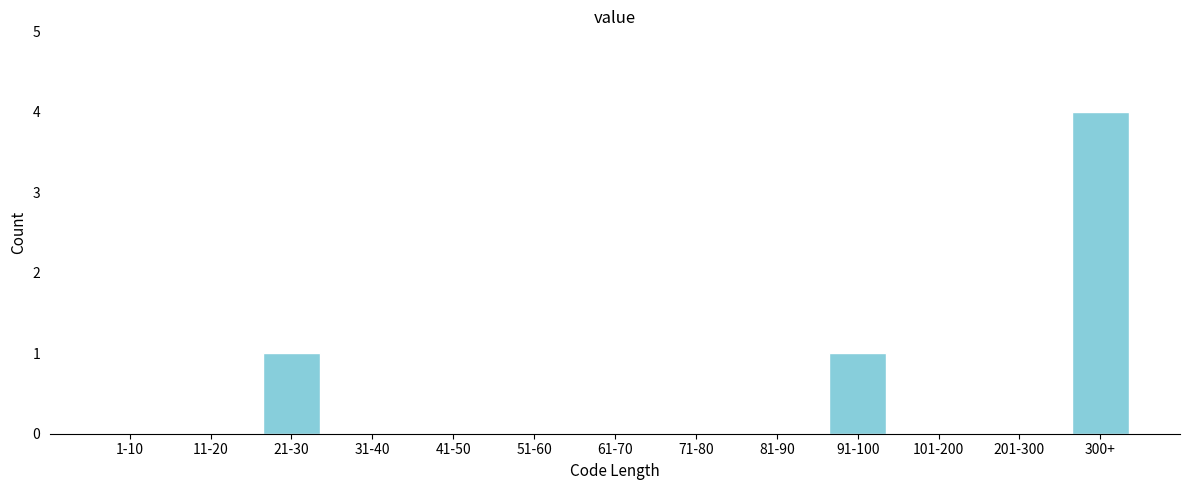

Reading left to right, what are all the values shown in this chart?

1-10=0	11-20=0	21-30=1	31-40=0	41-50=0	51-60=0	61-70=0	71-80=0	81-90=0	91-100=1	101-200=0	201-300=0	300+=4